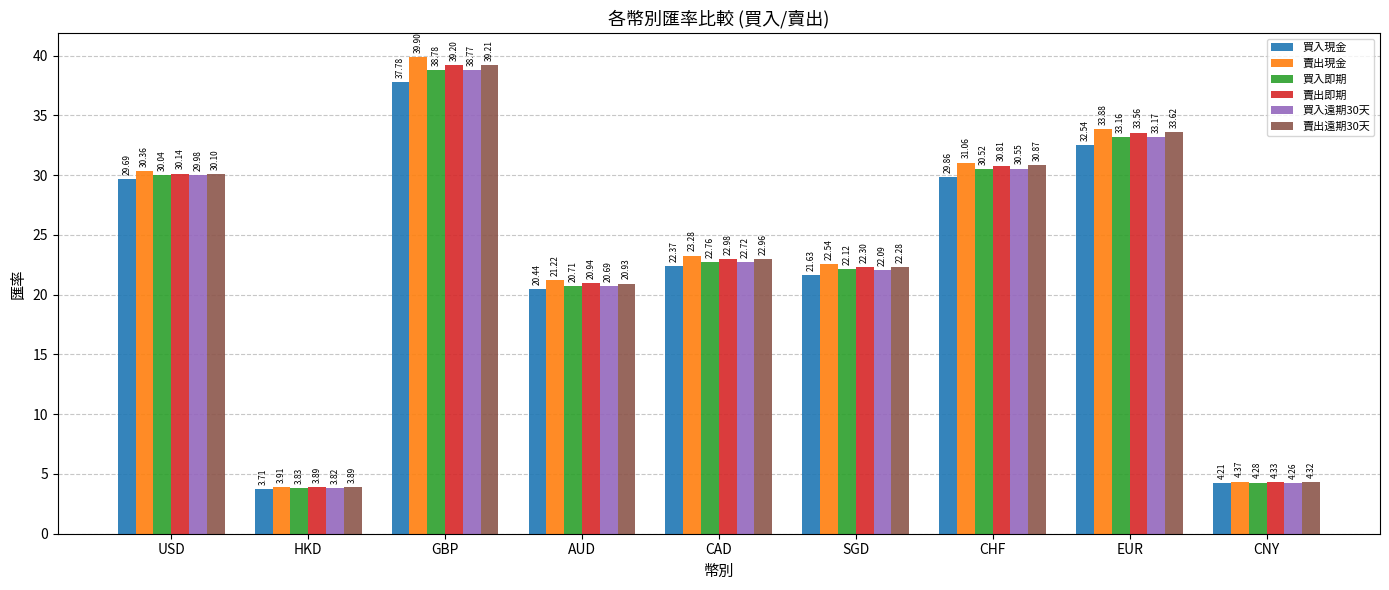

How many bars are there in each group?

6